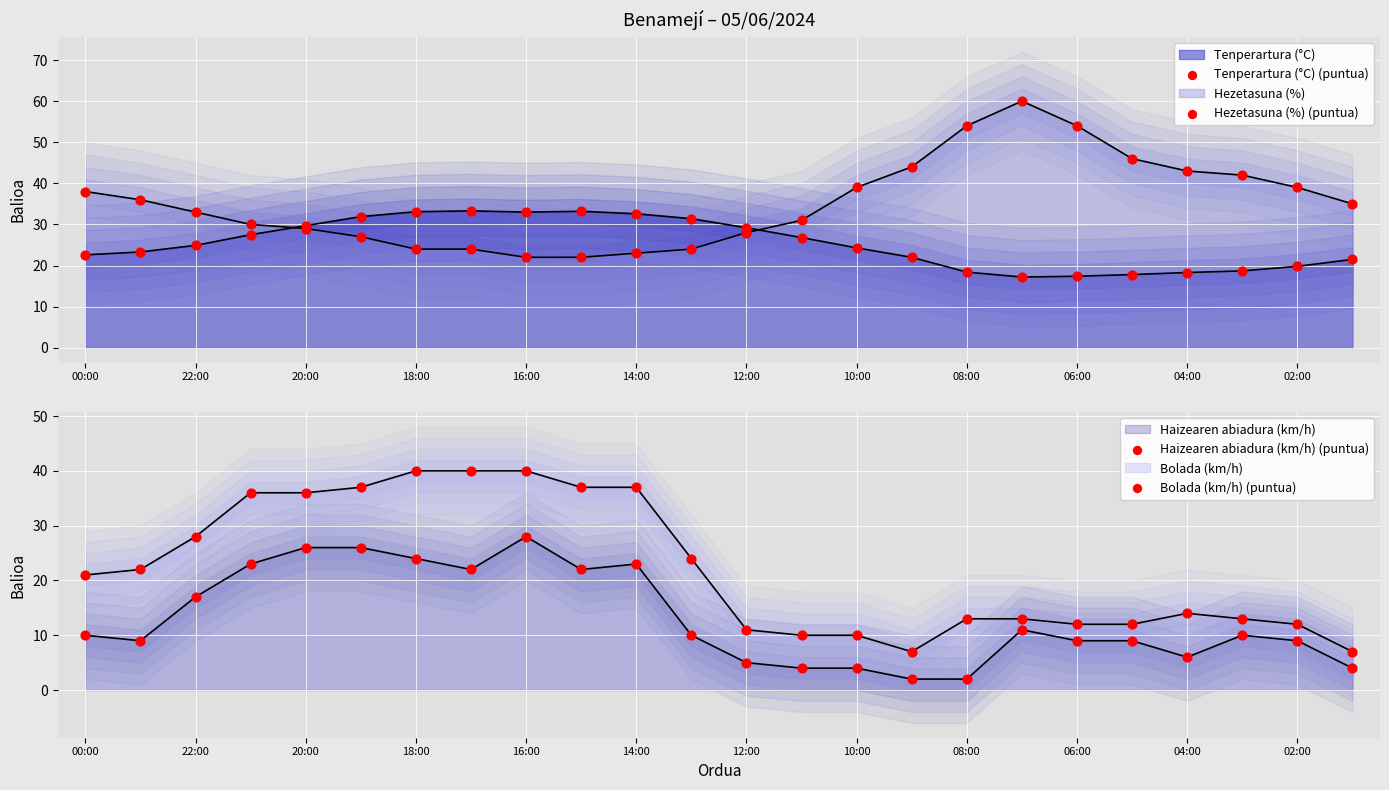

Which series has the largest total across all categories?

Hezetasuna (%) (puntua)